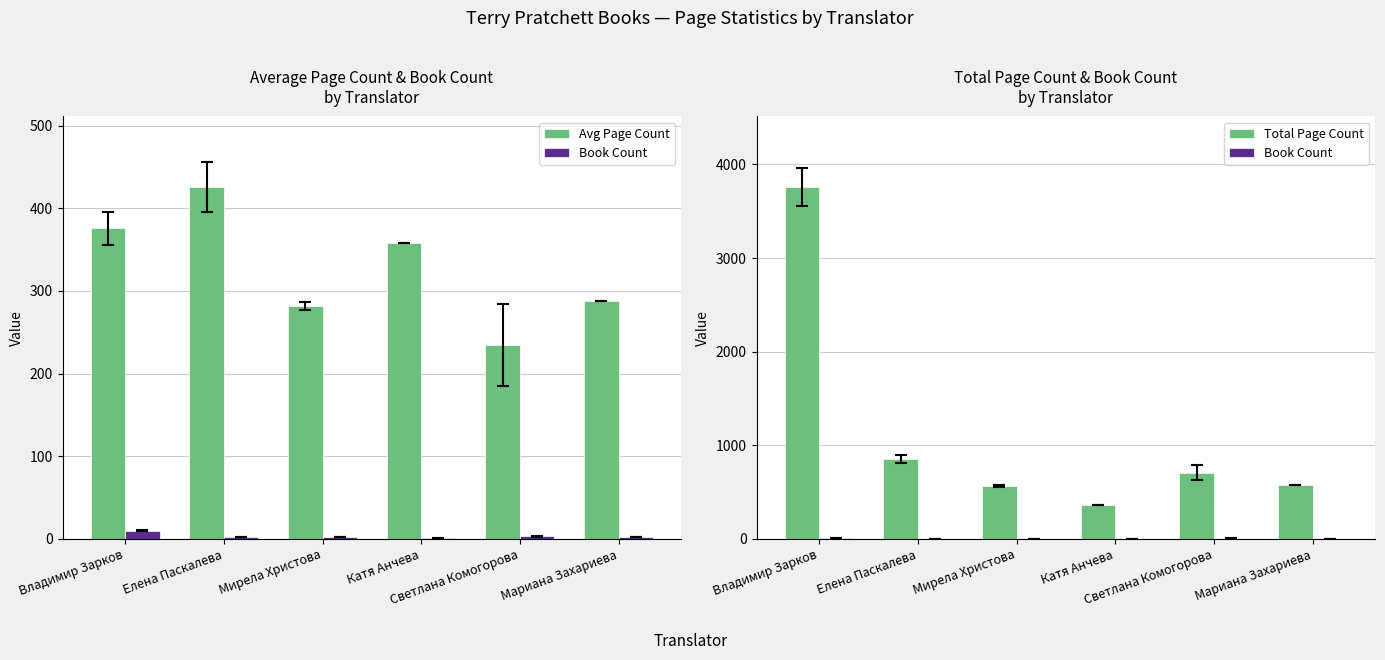

The value of Total Page Count at Катя Анчева is 358.0. True or false?

True